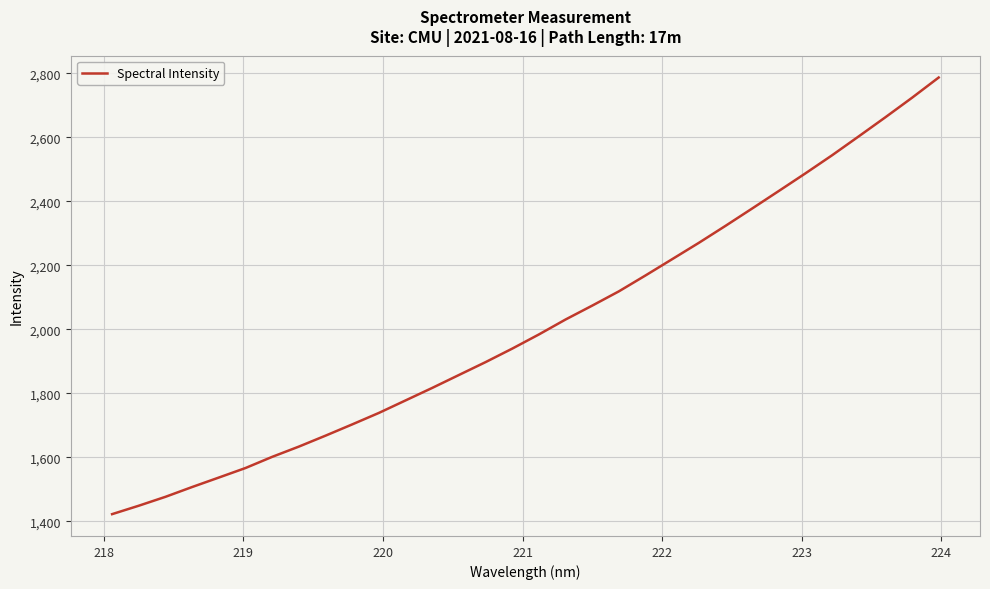

What is the difference between the maximum and minimum values?

1363.9